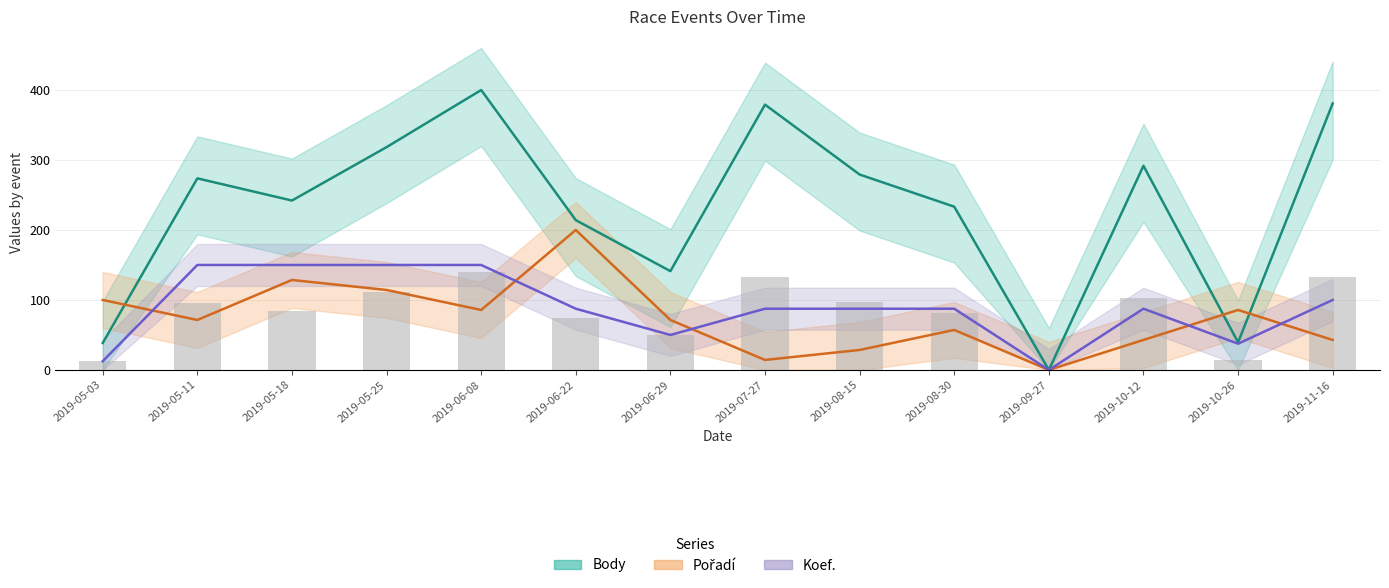

What is the sum of all Pořadí values?

1042.9